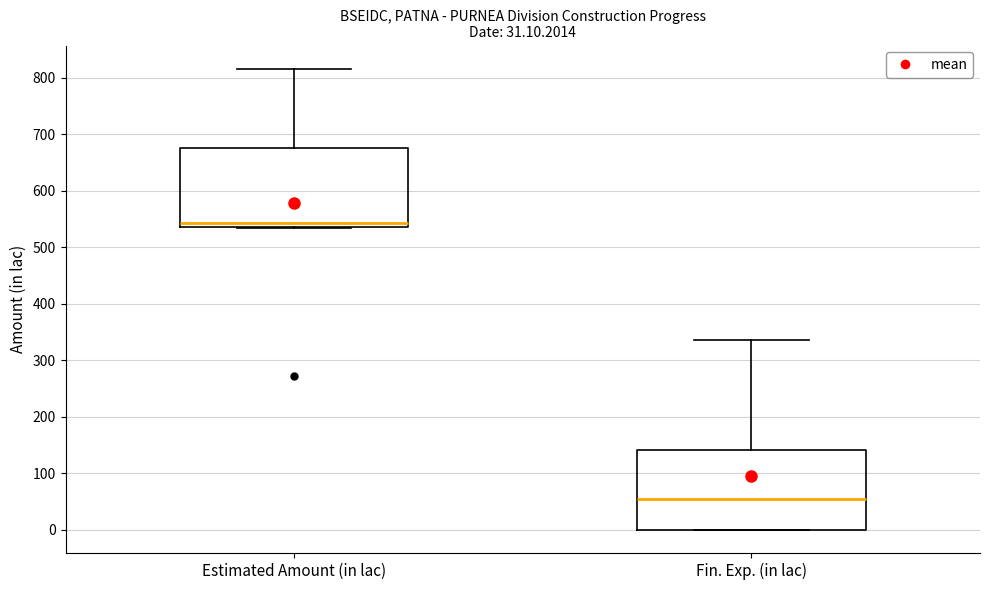

Reading left to right, read every box against the y-axis: the position of its median line, the range the box covers, and the ends of its whiskers. The values are not printed on the chart, so give them approximately, as read against the axis.

Estimated Amount (in lac): median 540 (just above the box's lower edge), box 540 to 680, whiskers 530 to 820
Fin. Exp. (in lac): median 50, box 0 to 140, whiskers 0 to 340